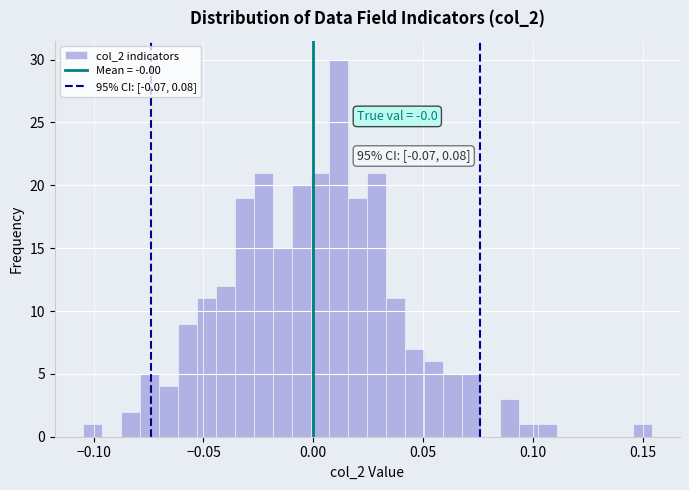

Read against the x-axis, roughly where is the centre of the tallest bar?

0.010